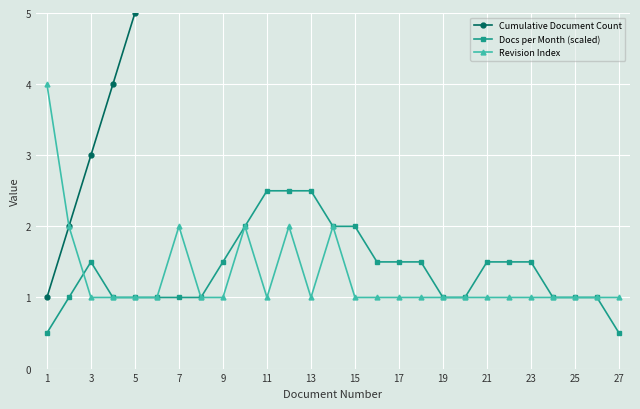

Read the Revision Index value at 25.

1.0